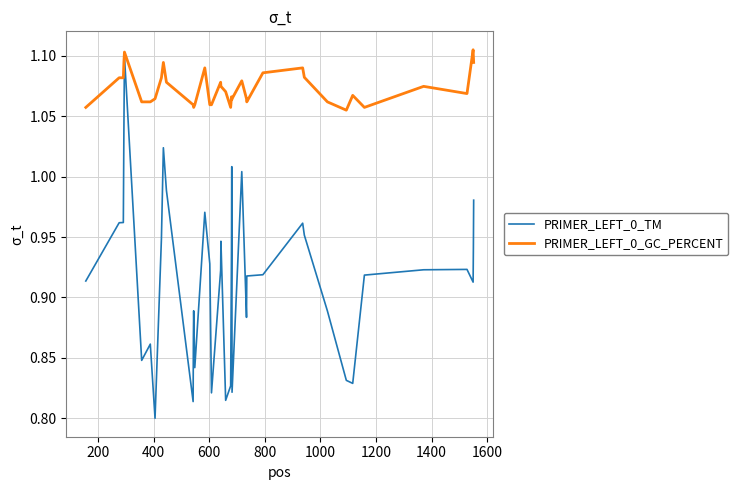

Which series has the widest spread of values?

PRIMER_LEFT_0_TM